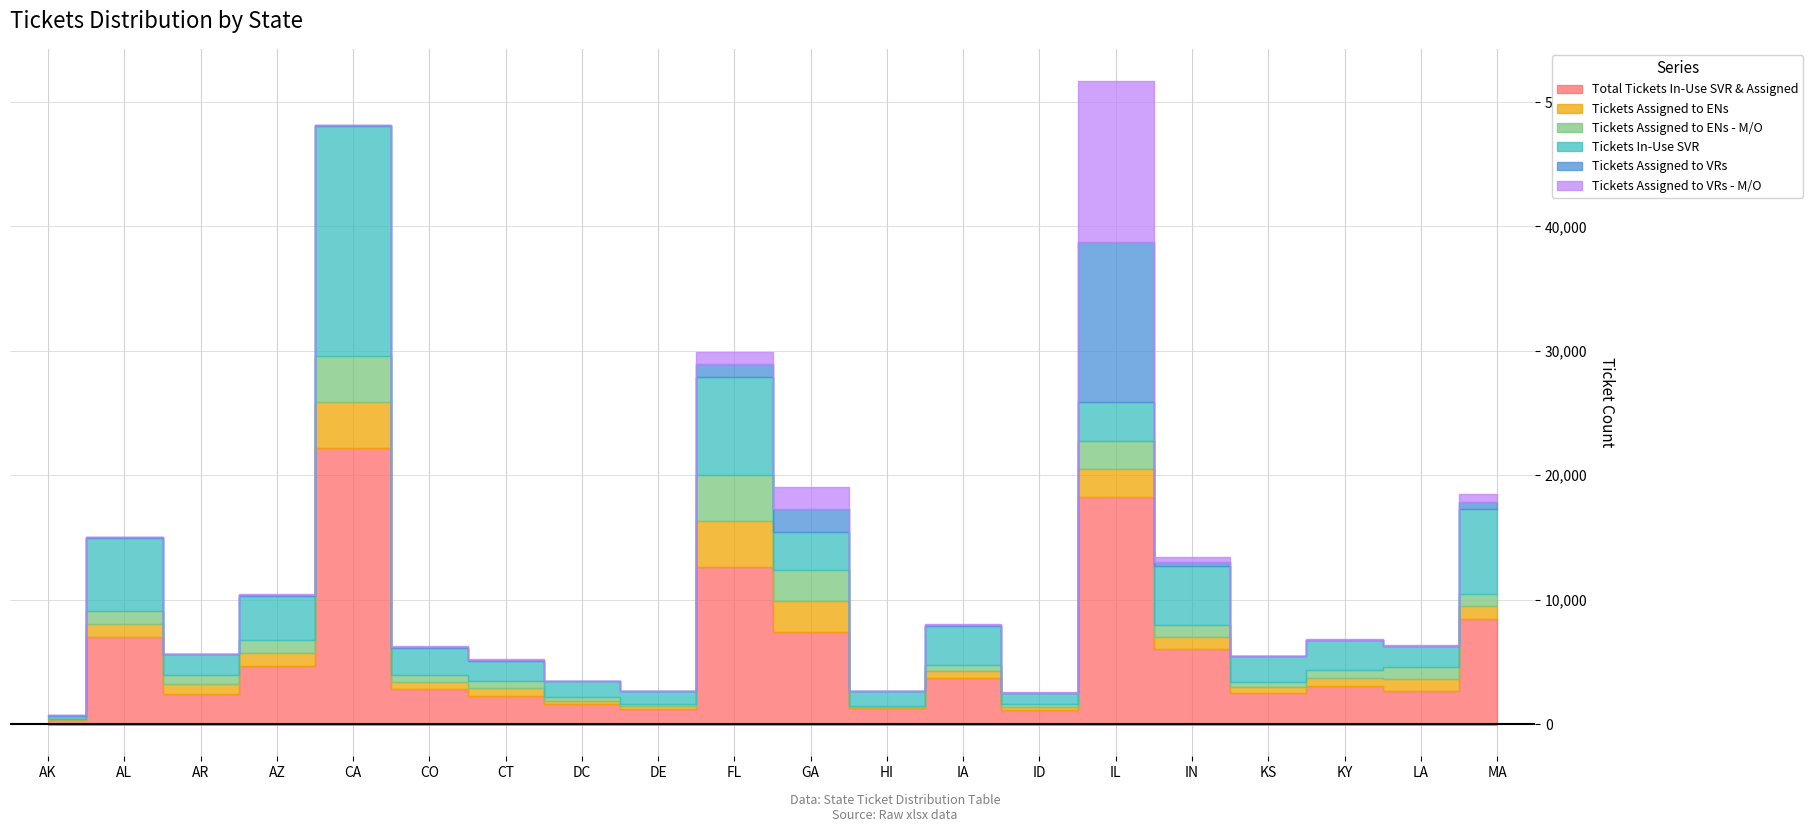

What is the value of the Tickets Assigned to VRs point at the 18th from the left?

27